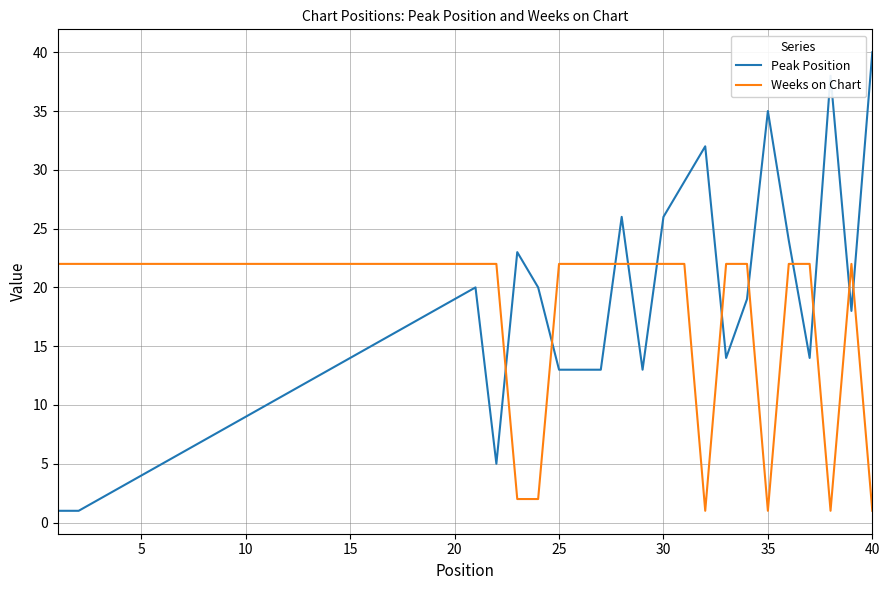

Rank the series by their maximum value, from lowest to highest.

Weeks on Chart, Peak Position